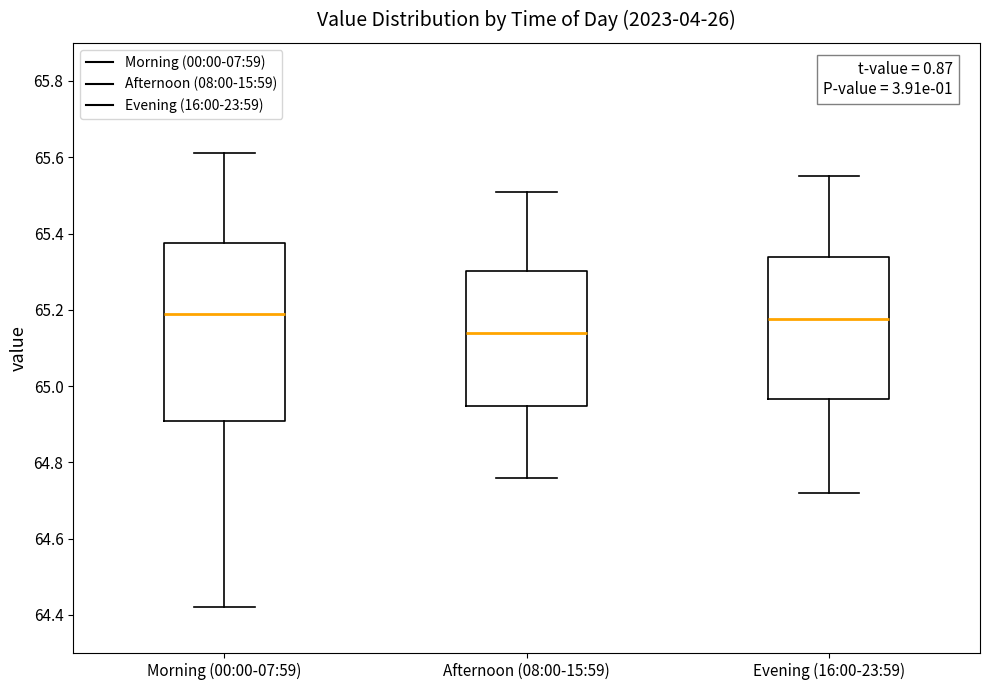

Where does the upper whisker of the box for Evening (16:00-23:59) end on the y-axis? The values are not printed on the chart, so give them approximately, as read against the axis.

65.56